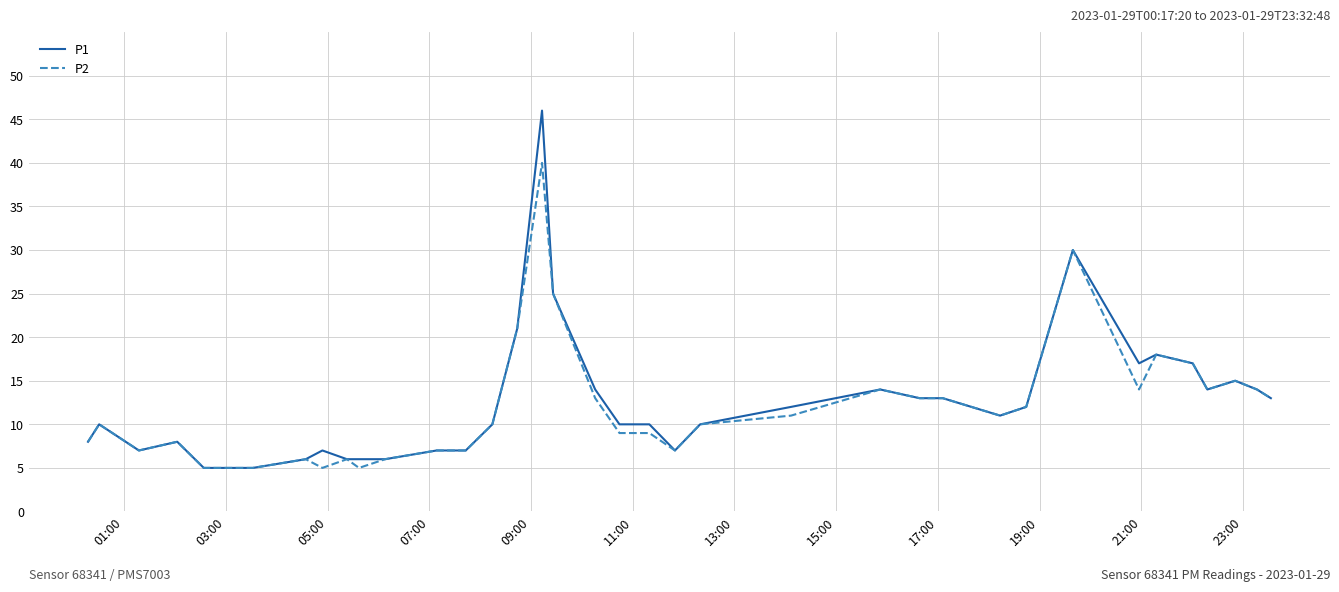

What is the difference between the maximum and second lowest values in the P1 series?

41